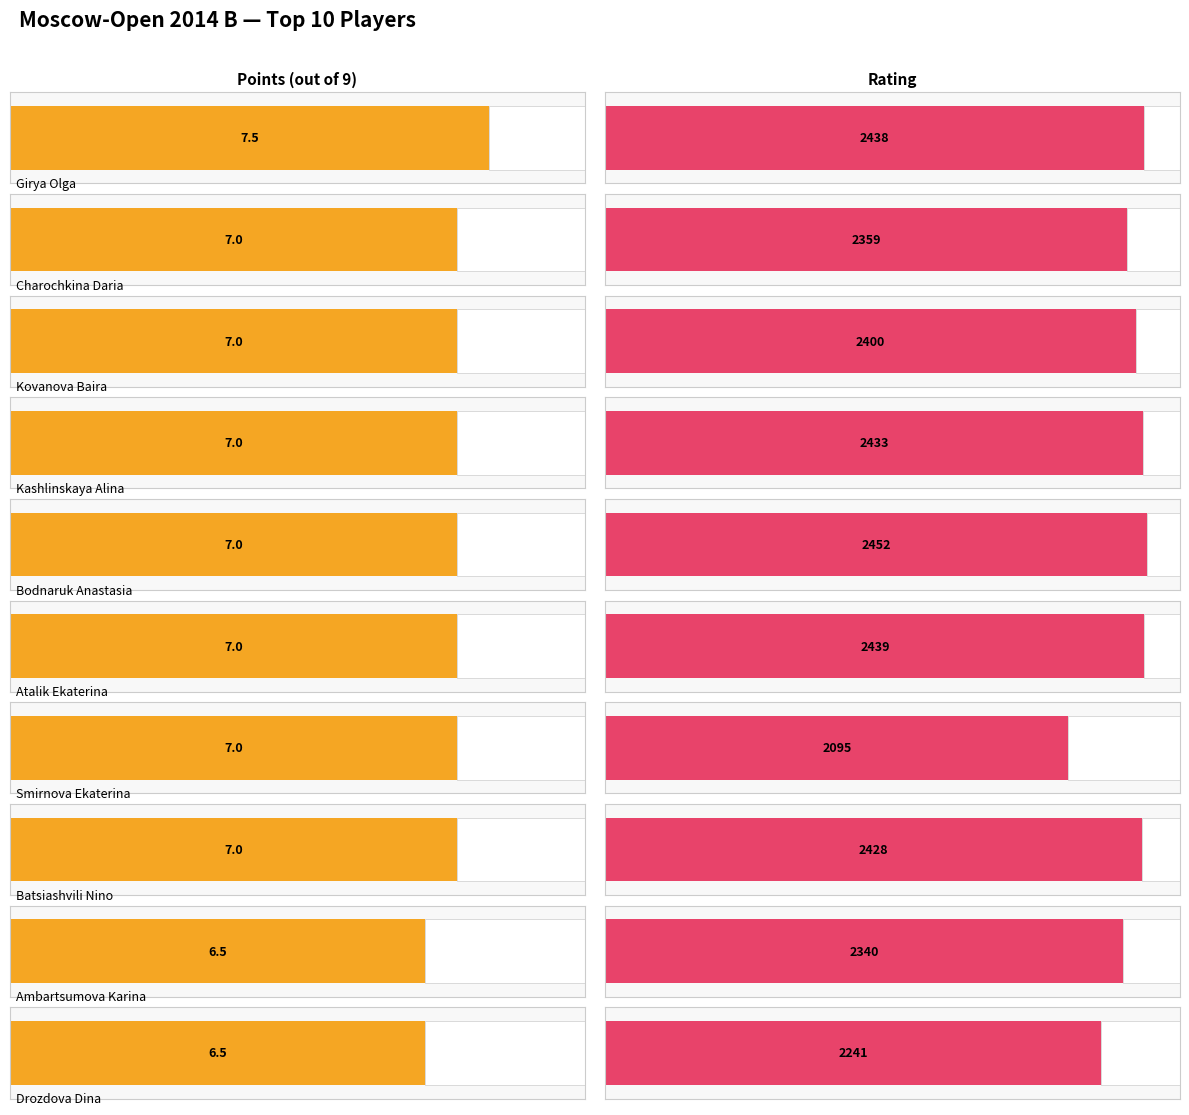

What is the difference between the maximum and minimum values in the Rating series?

357.0